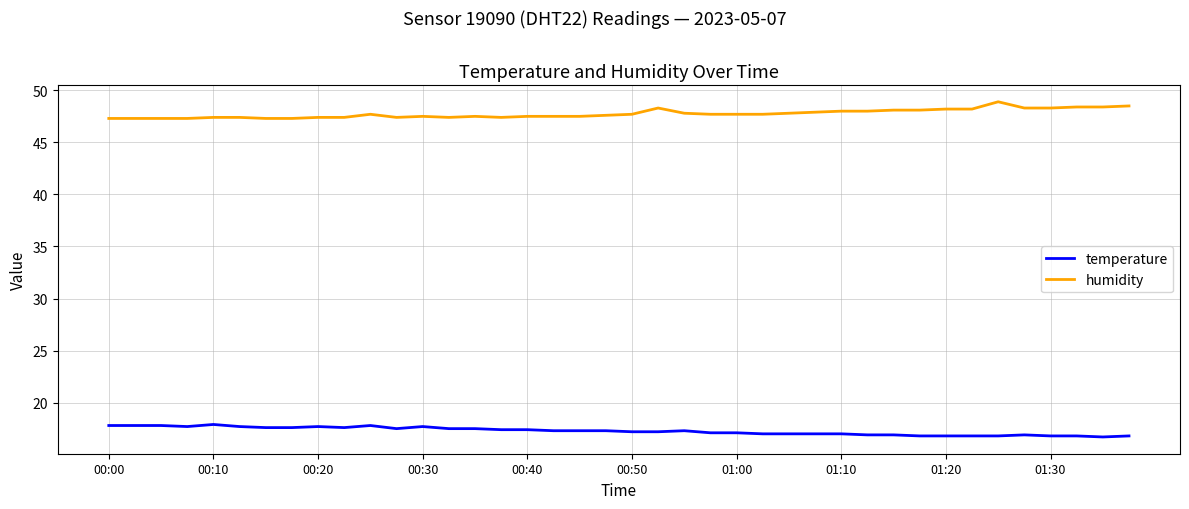

What are all the series names shown in the legend?

temperature, humidity